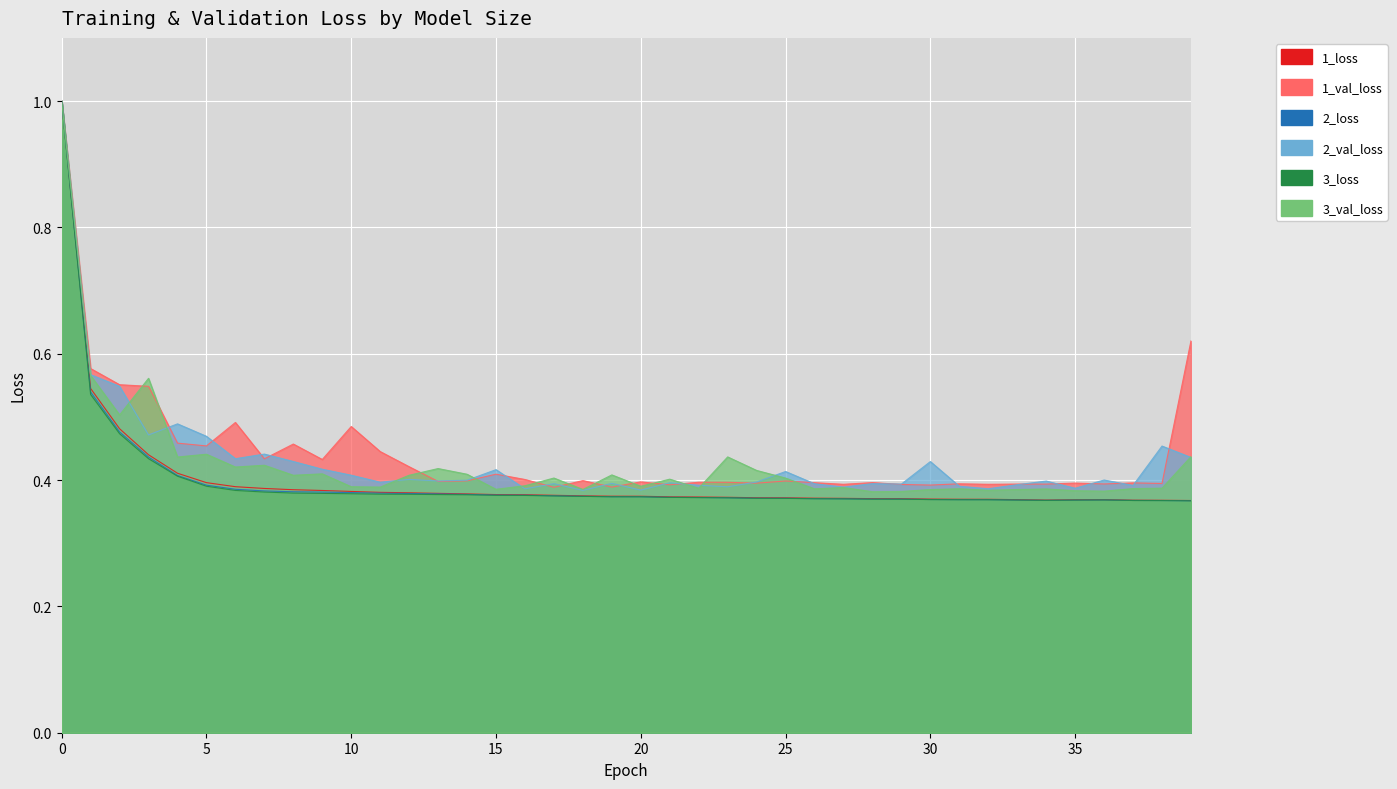

Count the 2_loss values in the range 0 to 1.

40